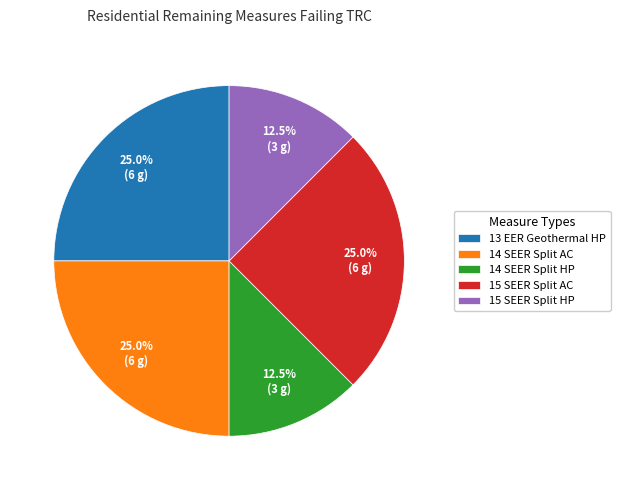

To the nearest percent, what is the average slice percentage?

20%